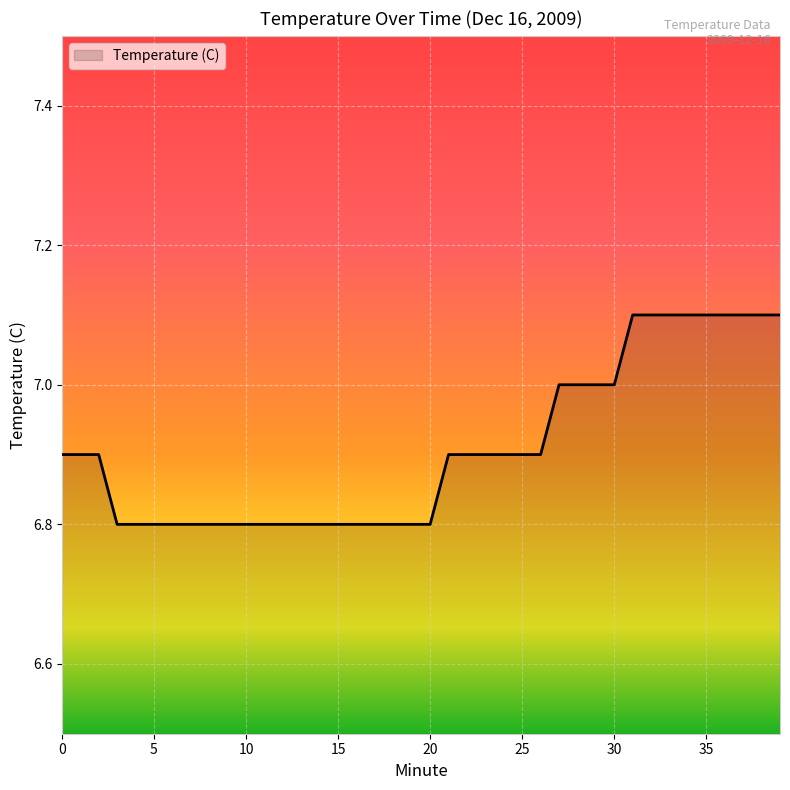

Does the chart have visible grid lines?

Yes